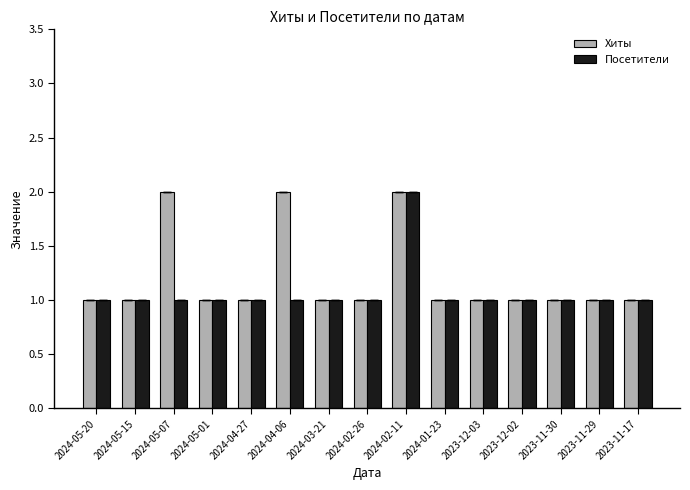

At which category is the sum across all series the highest?

2024-02-11